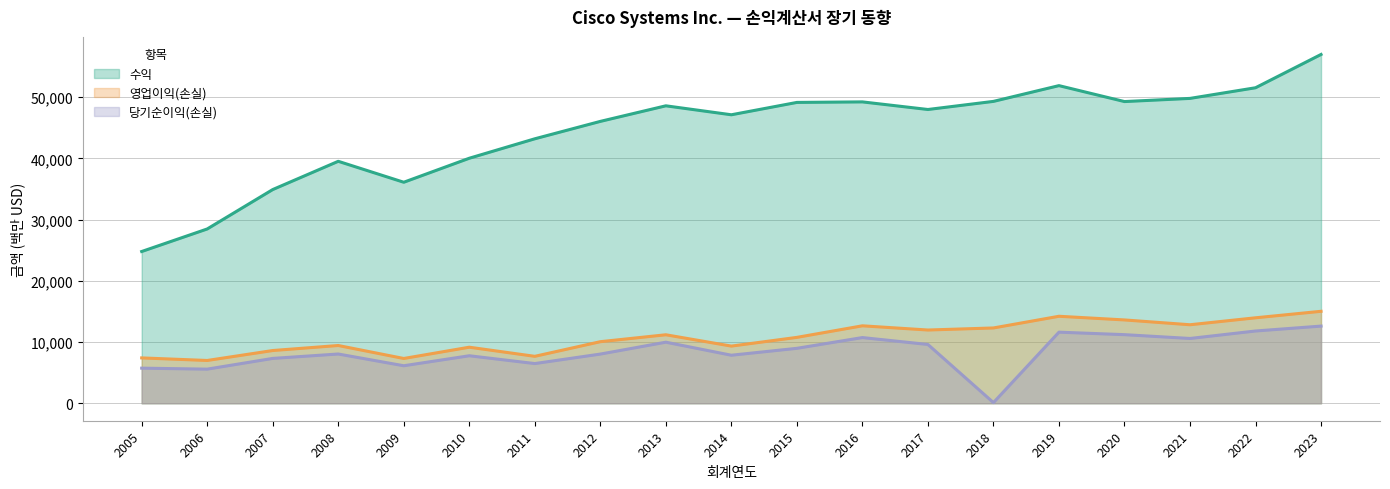

The 수익 series shows 74358 at 2019. True or false?

False